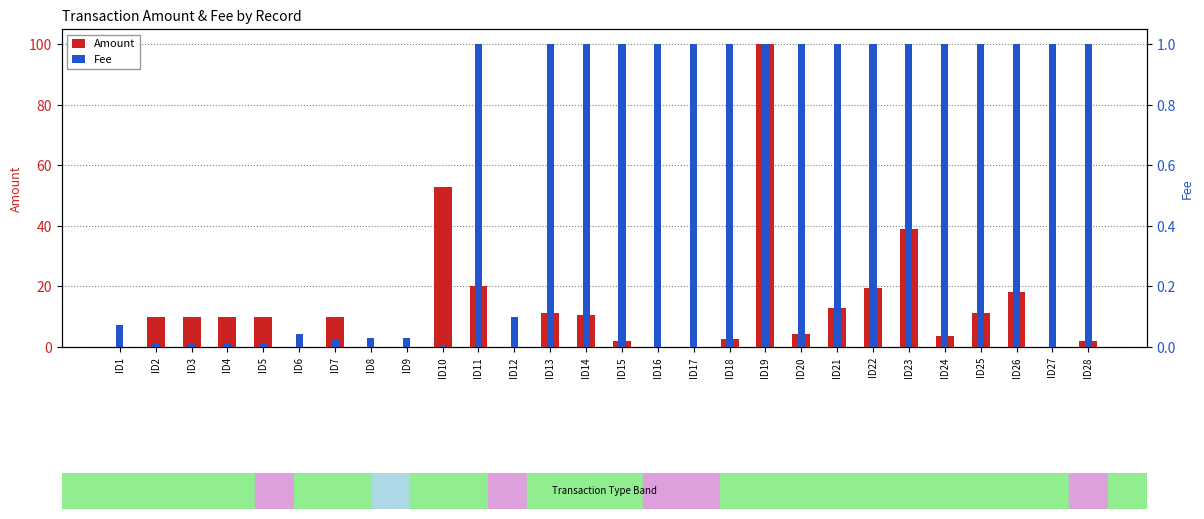

How many groups of bars are there?

28